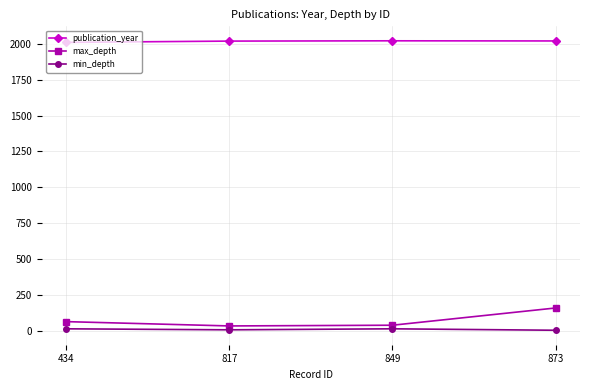

What is the difference between the min_depth values at 434 and 817?

7